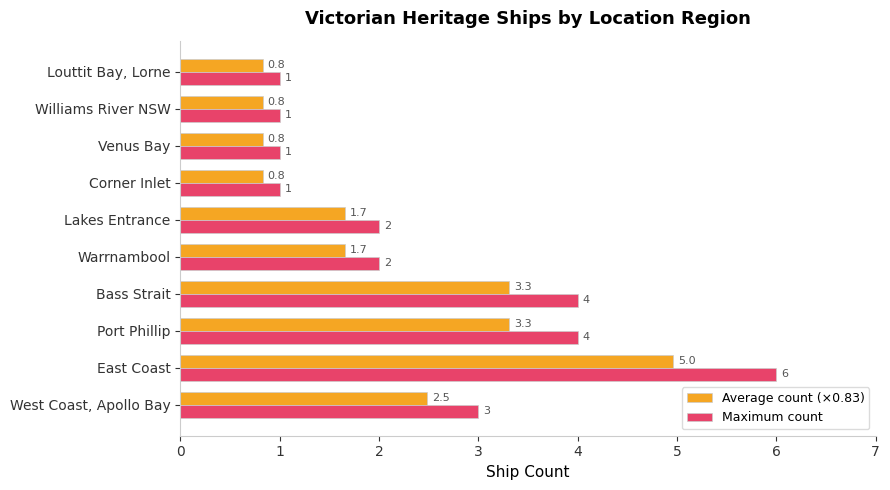

True or false: Maximum count has a value of 2.0 at Warrnambool.

True